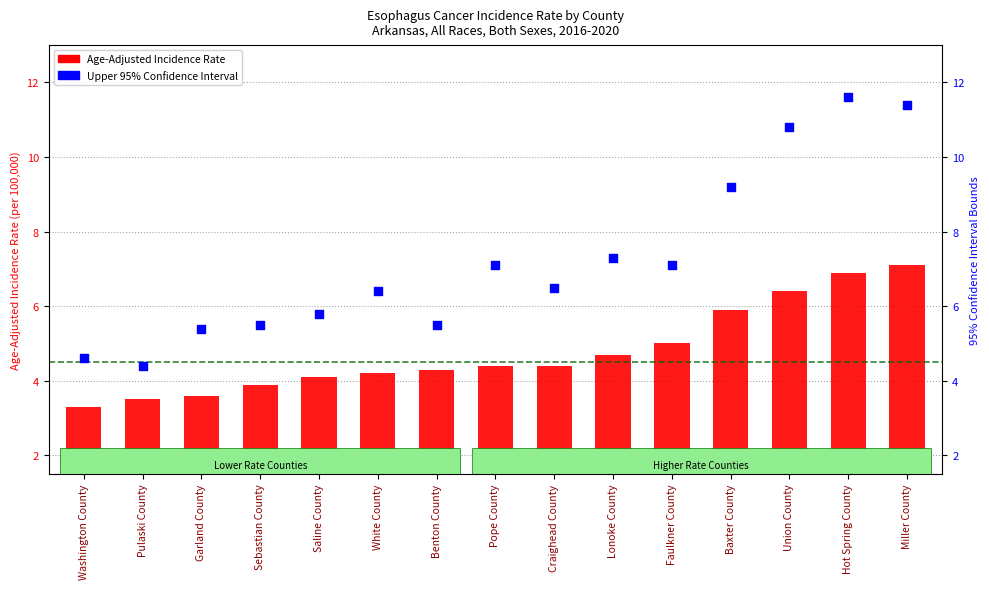

At how many categories does at least one series exceed 3?

15